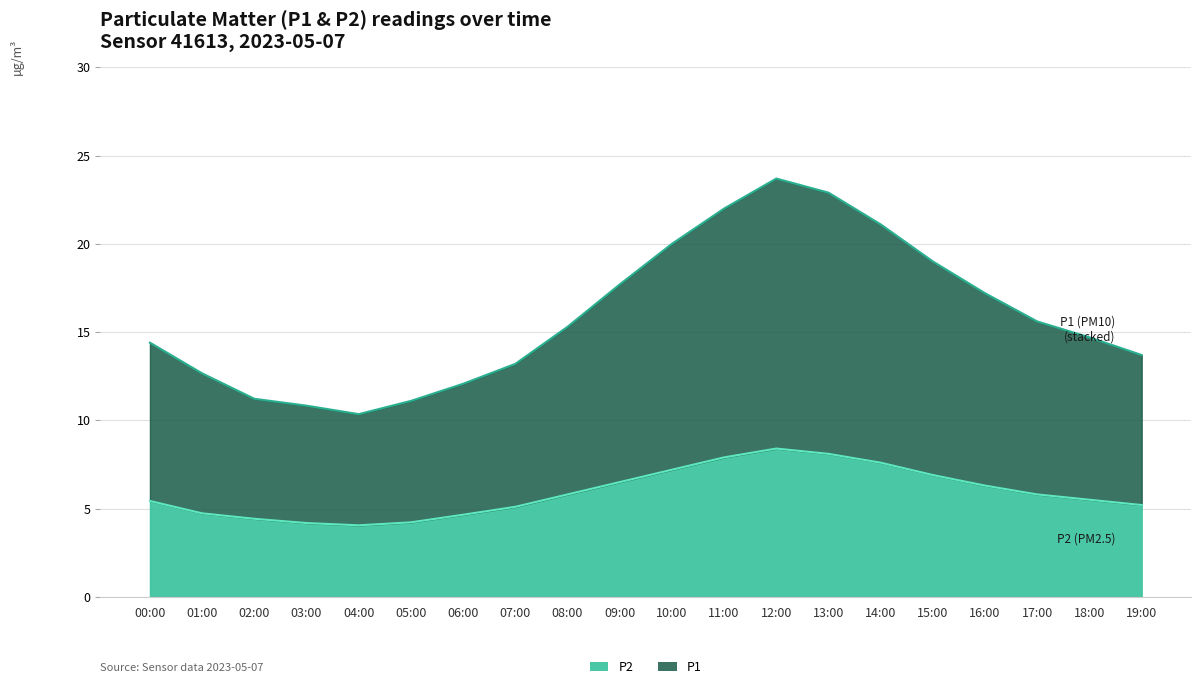

True or false: P1 and P2 intersect in this chart.

False